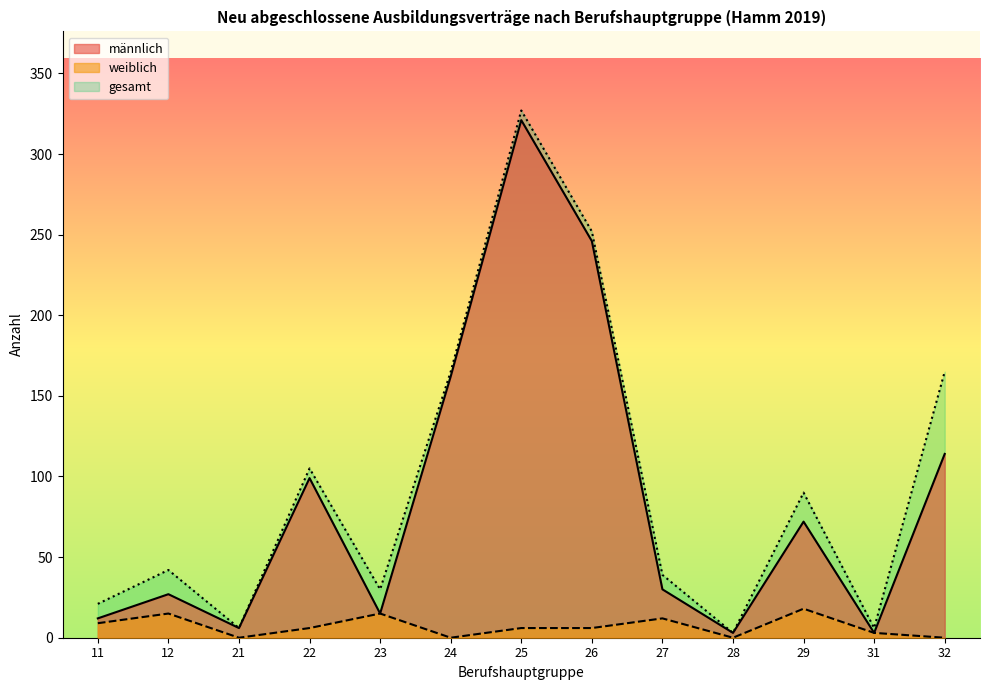

True or false: weiblich and männlich intersect in this chart.

False